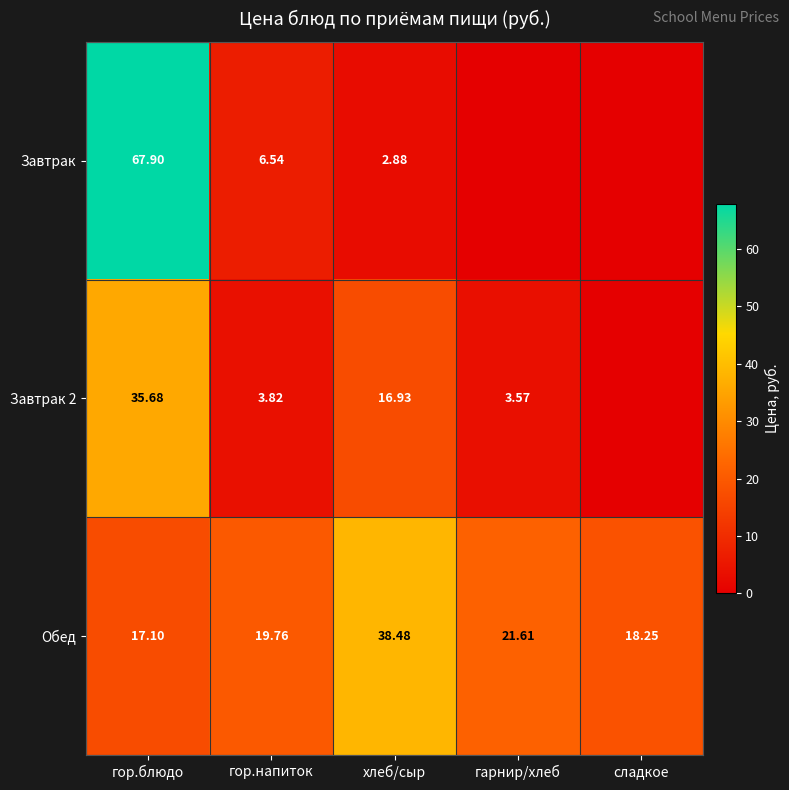

At which label does Обед reach its peak?

хлеб/сыр